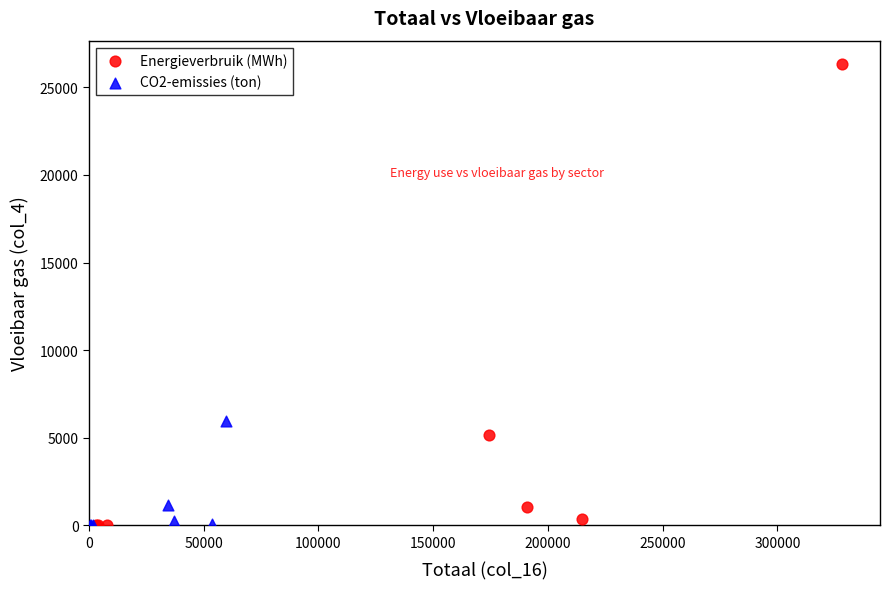

Which series reaches the maximum Y coordinate?

Energieverbruik (MWh)